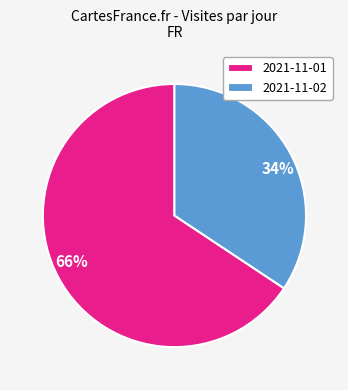

Approximately how many times larger is the value at 2021-11-01 compared to 2021-11-02?

1.9